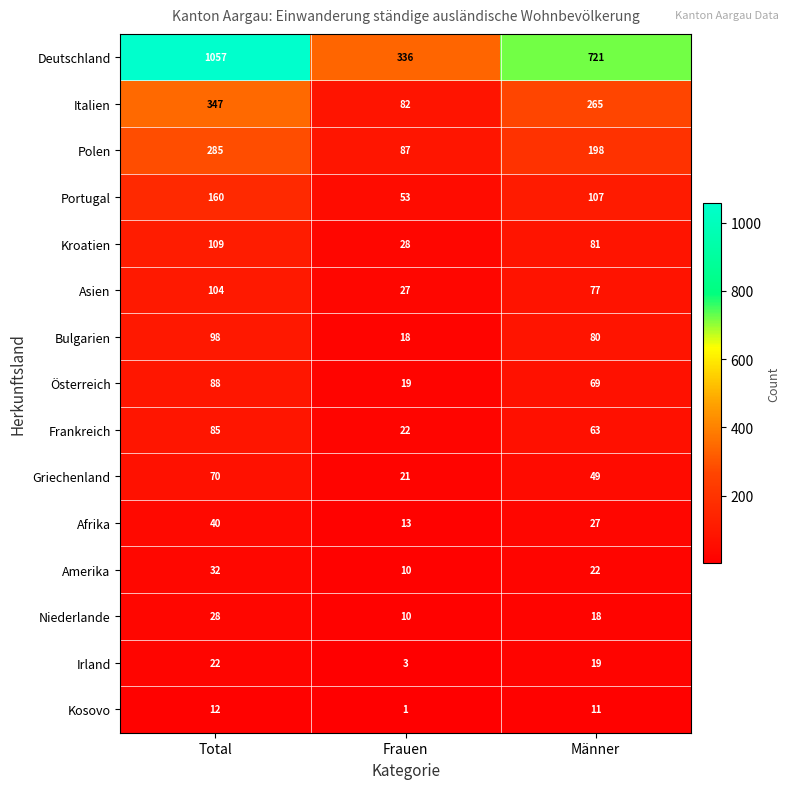

Which series has the largest total across all categories?

Deutschland